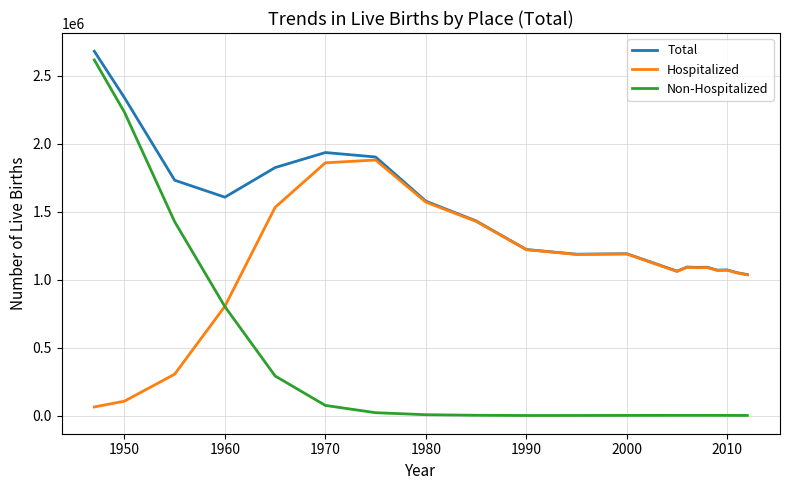

Which series has the widest spread of values?

Non-Hospitalized